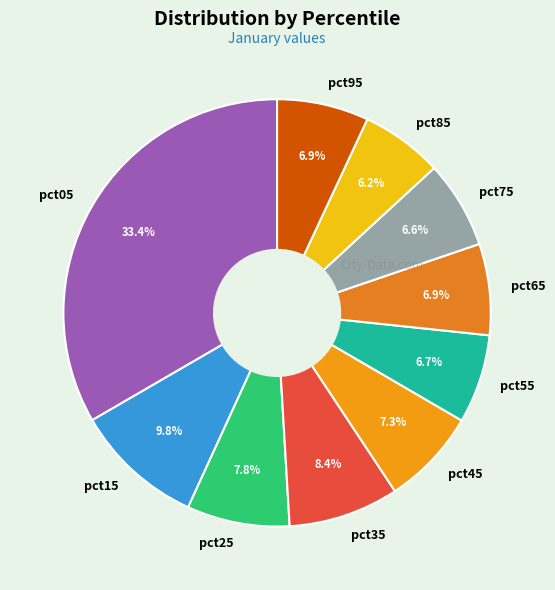

Count the number of slices in the pie.

10